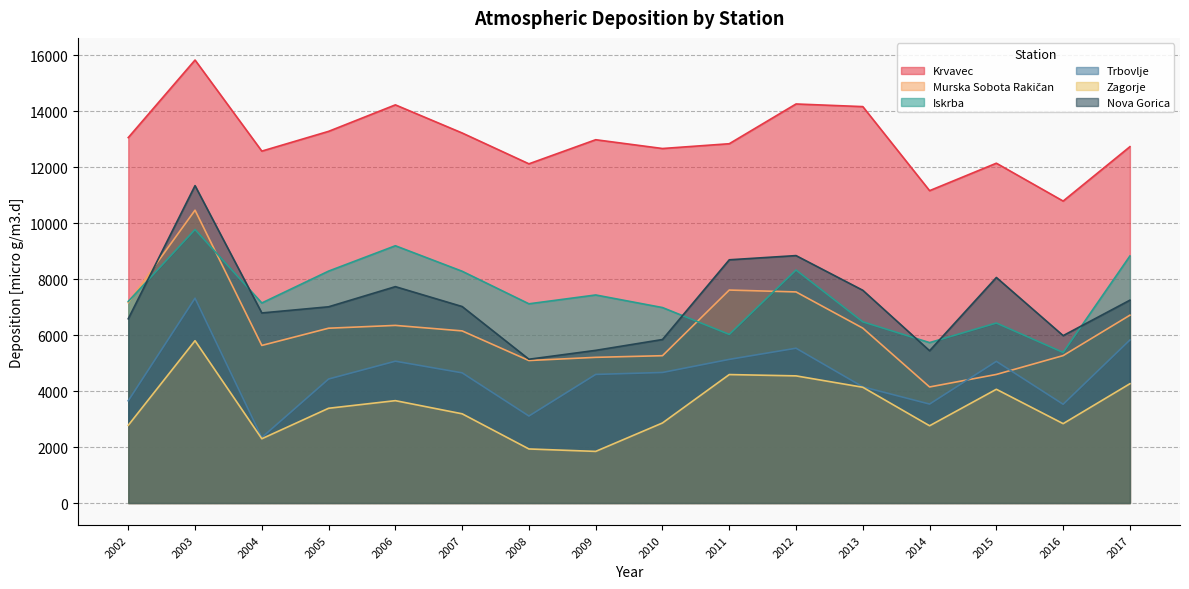

How many interior local peaks does the Krvavec series have?

5